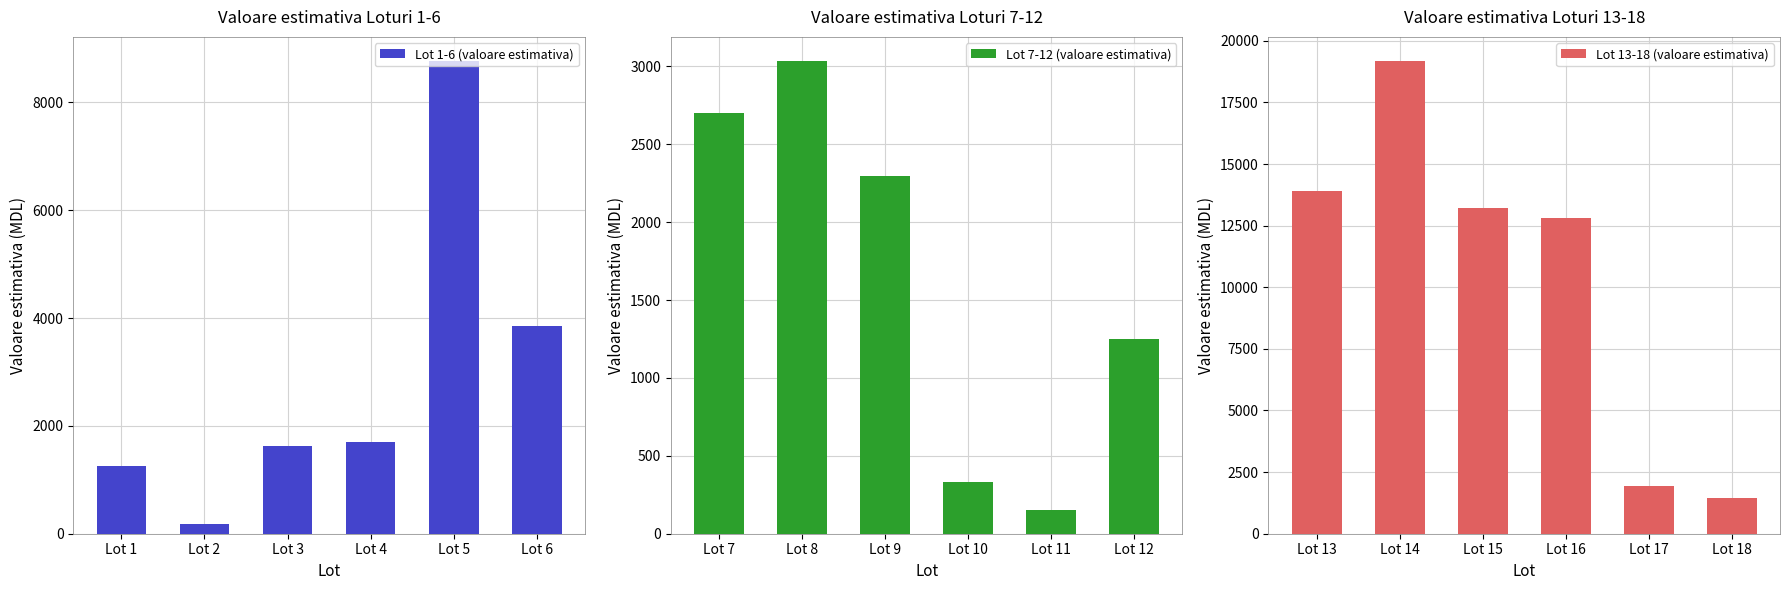

What value does the Lot 1-6 (valoare estimativa) series have at Lot 2?

187.5